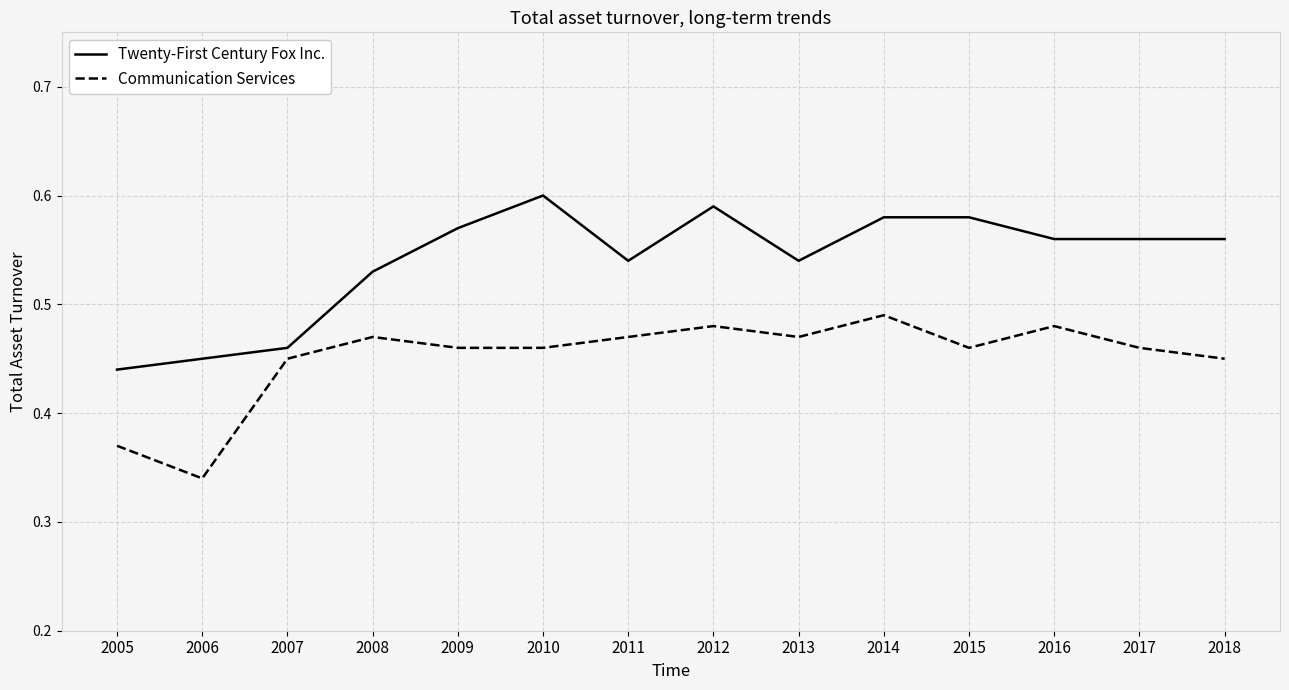

At 2015, list the series in order from largest to smallest.

Twenty-First Century Fox Inc., Communication Services